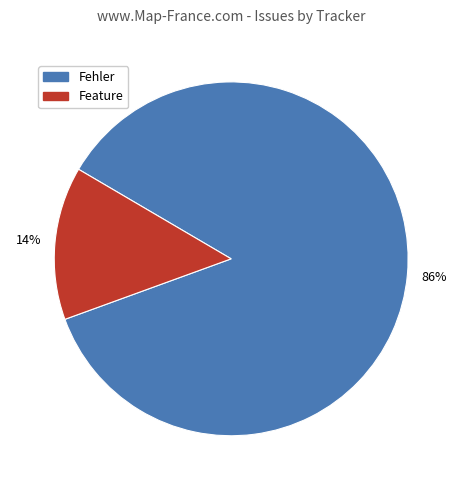

To the nearest percent, what is the difference between the largest and smallest slice percentages?

72%